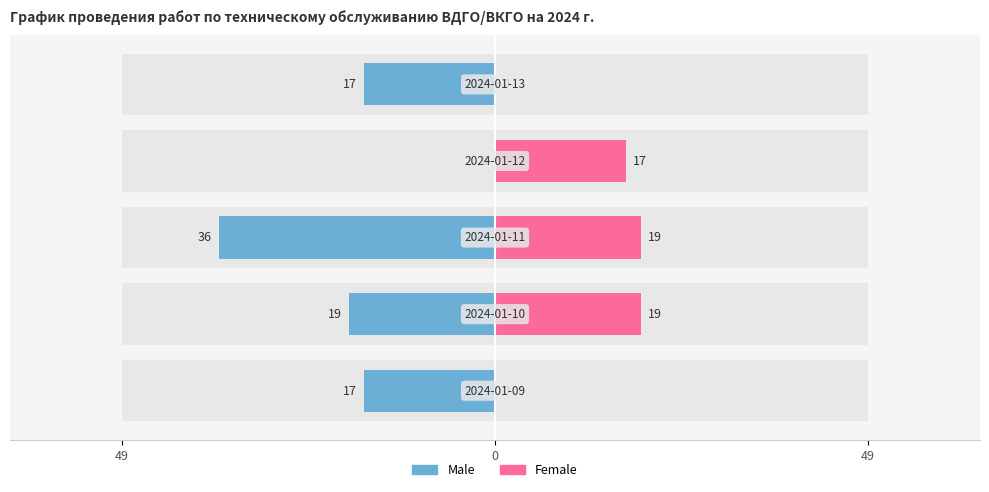

How many bars are there in each group?

2